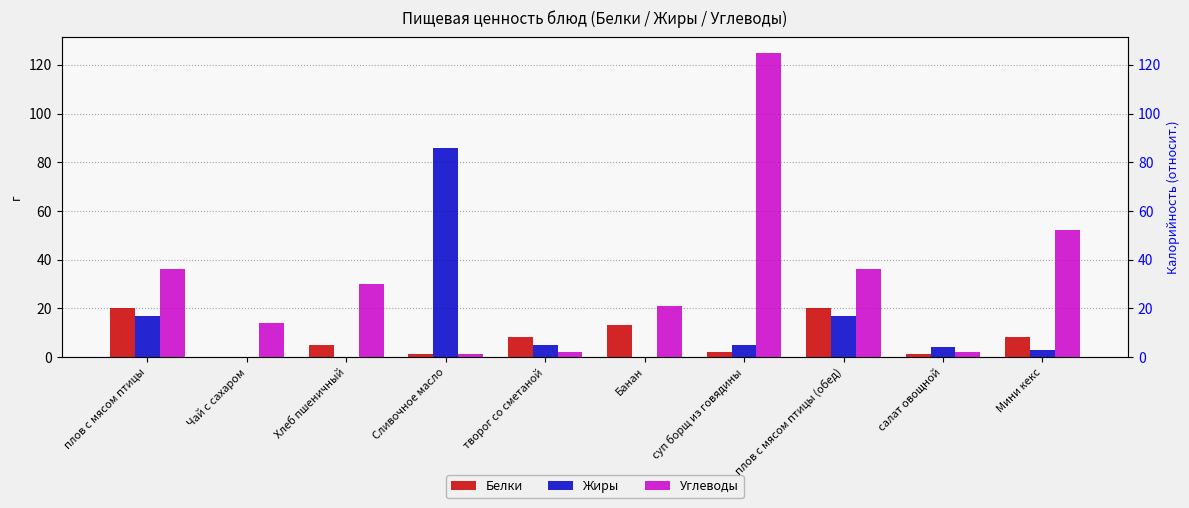

Rank the categories by Белки value from lowest to highest.

Чай с сахаром, Сливочное масло, салат овощной, суп борщ из говядины, Хлеб пшеничный, творог со сметаной, Мини кекс, Банан, плов с мясом птицы, плов с мясом птицы (обед)